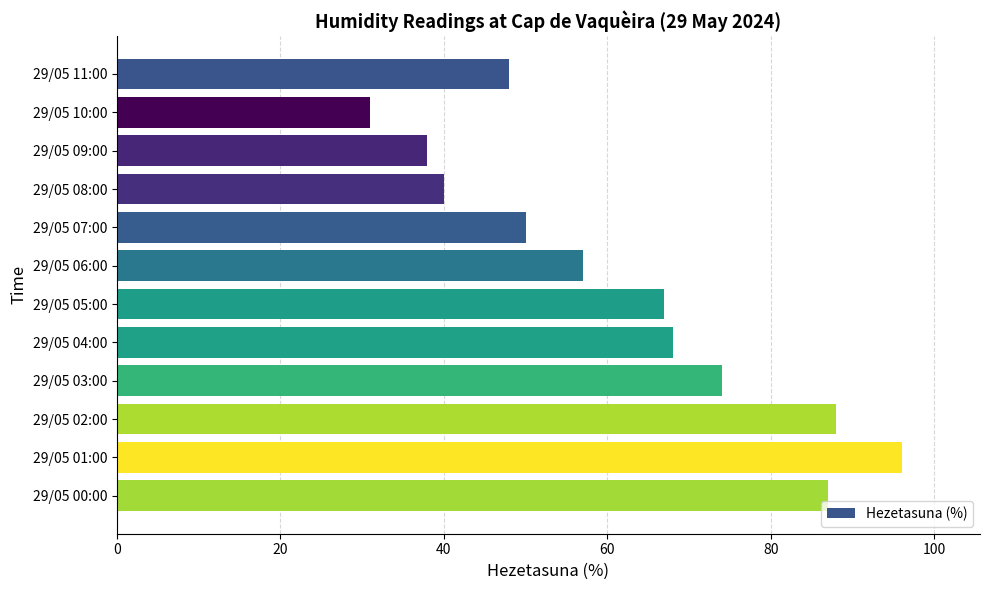

How many bars are there in total?

12